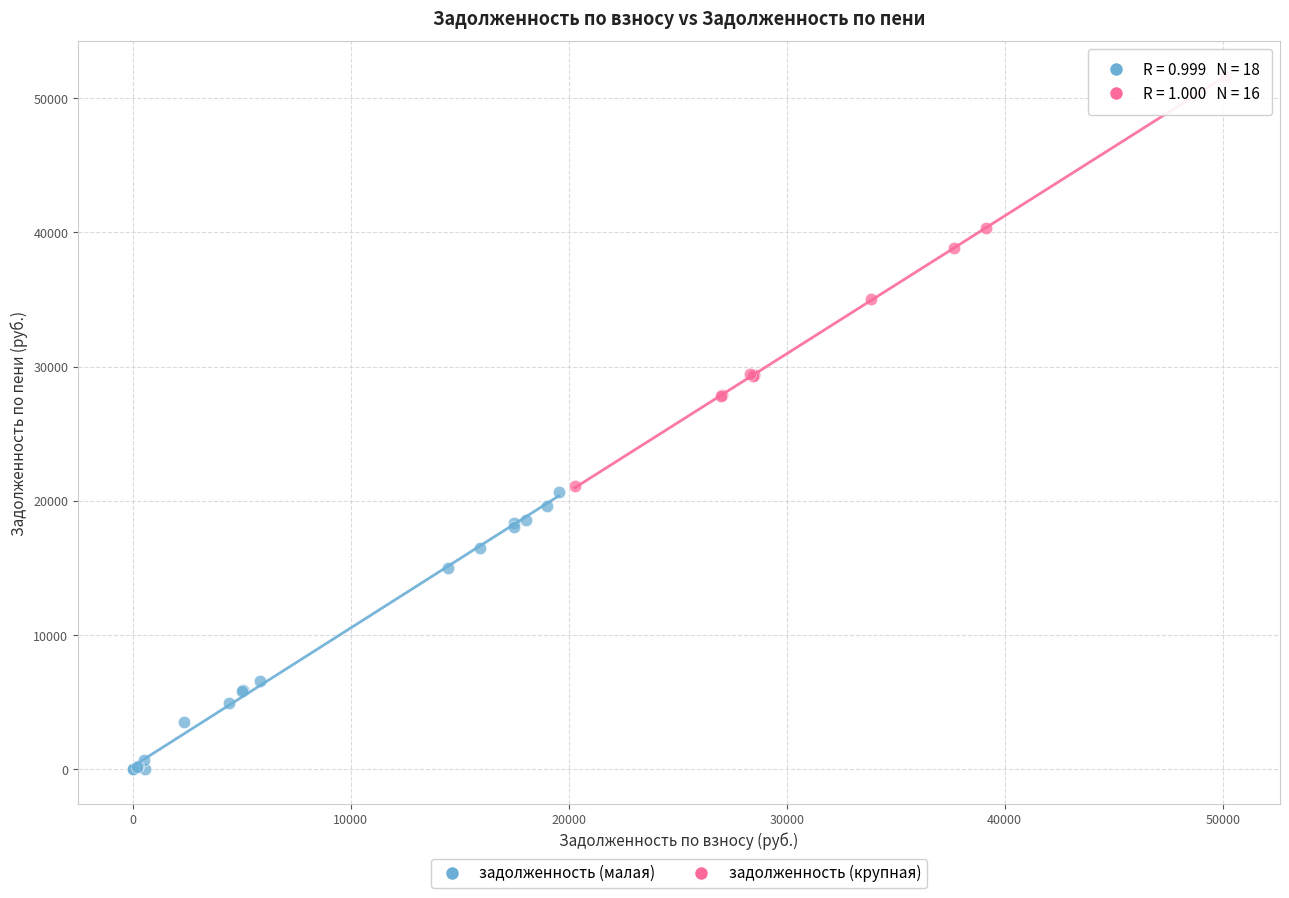

Which series reaches the minimum Y coordinate?

задолженность (малая)